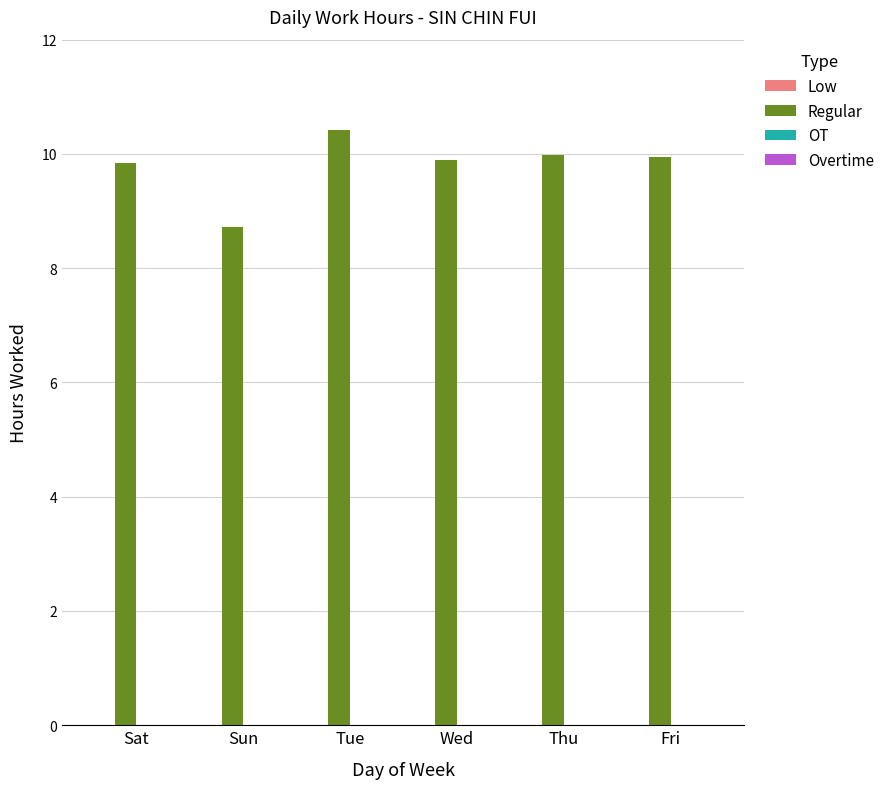

Which label corresponds to the smallest value in the chart?

Sun